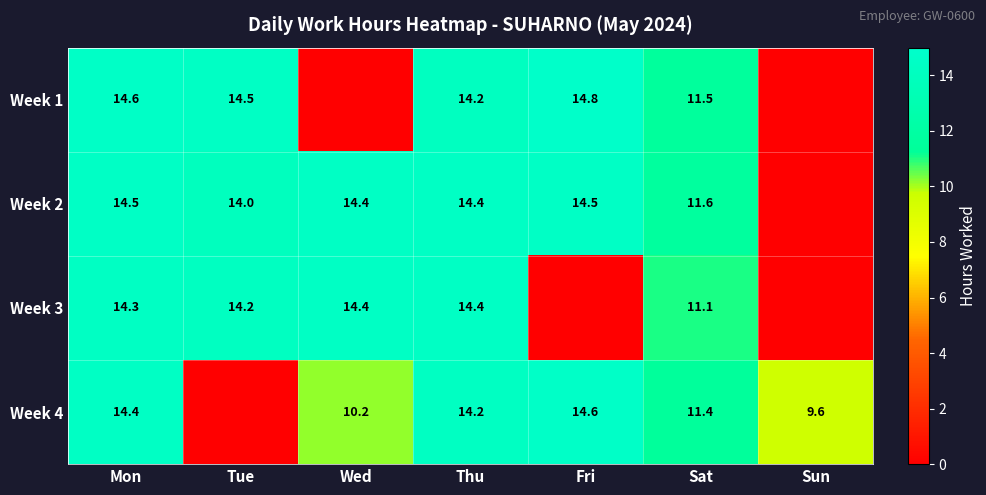

Is it true that Week 4 equals 5.8 at Thu?

False